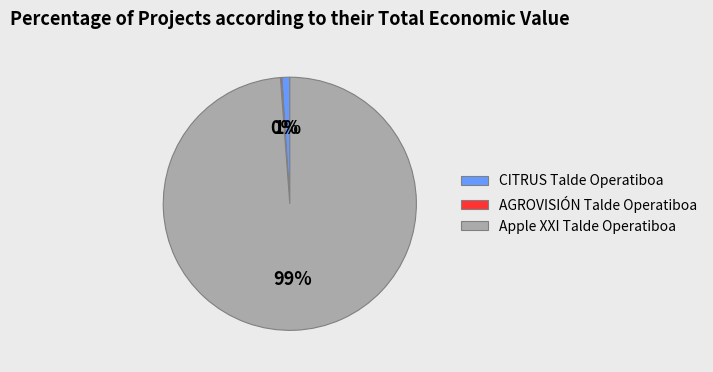

Combined, do Apple XXI Talde Operatiboa and CITRUS Talde Operatiboa account for over 50%?

Yes